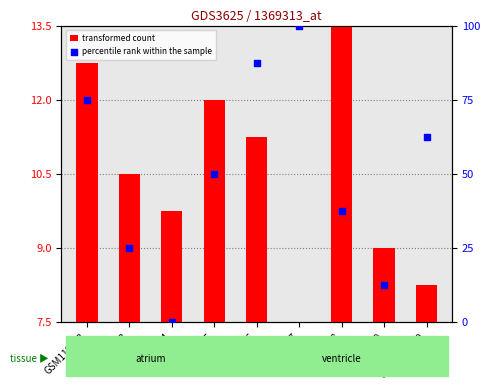

What are all the series names shown in the legend?

transformed count, percentile rank within the sample